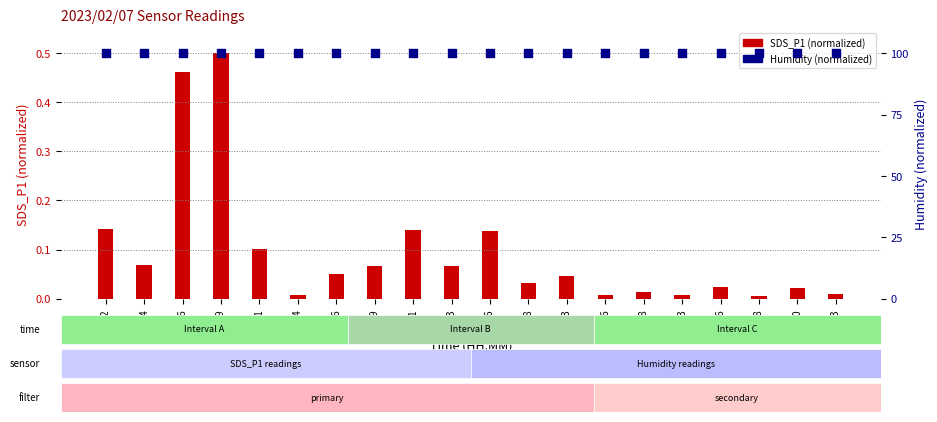

What is the total value across all series at 00:02?

1.1